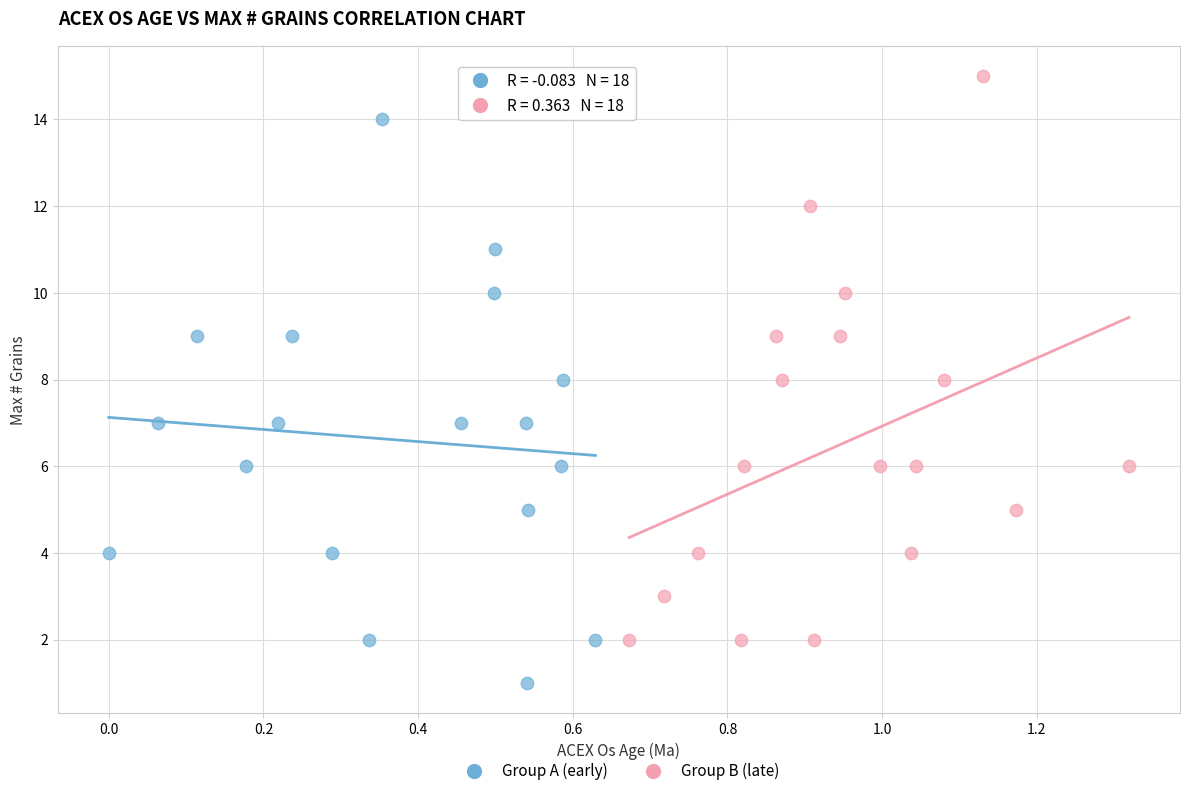

Which series reaches the minimum Y coordinate?

Group A (early)